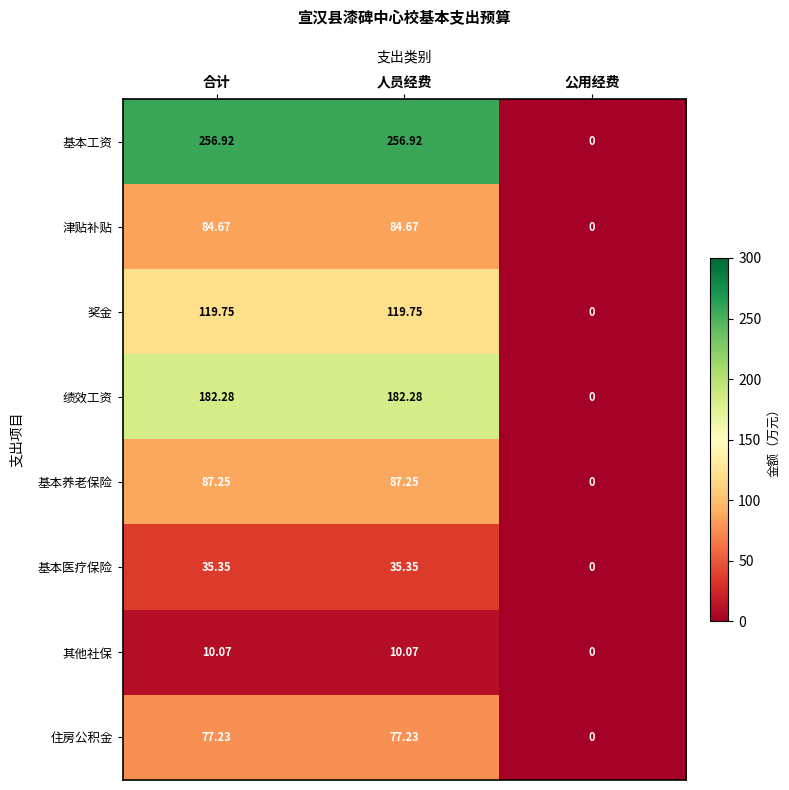

Which series has the largest total across all categories?

基本工资